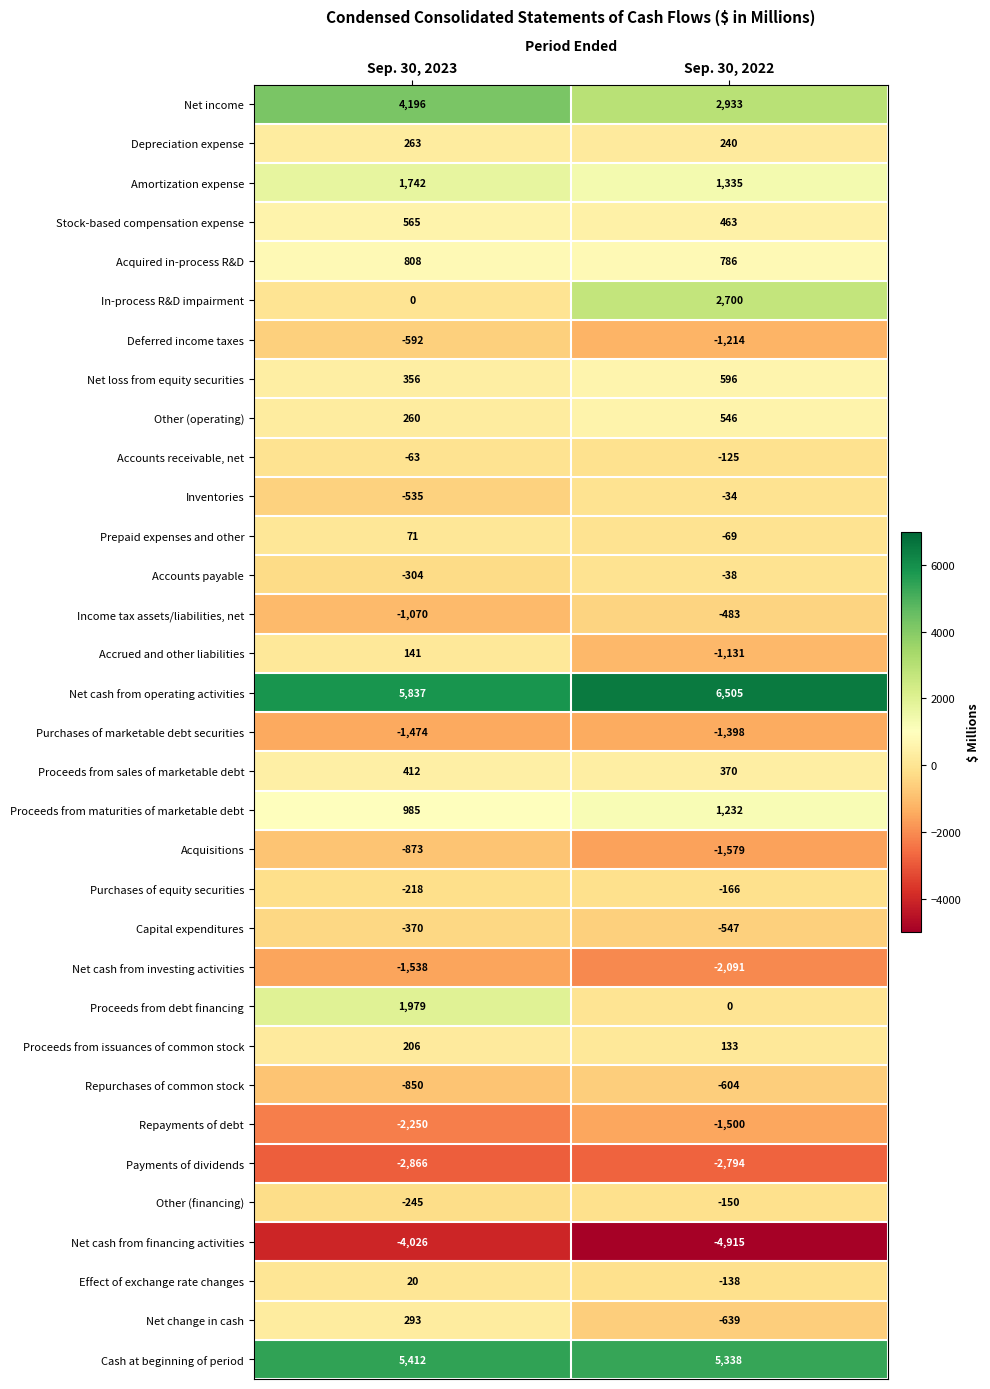

What is the difference between the highest and lowest values at Sep. 30, 2022?

11420